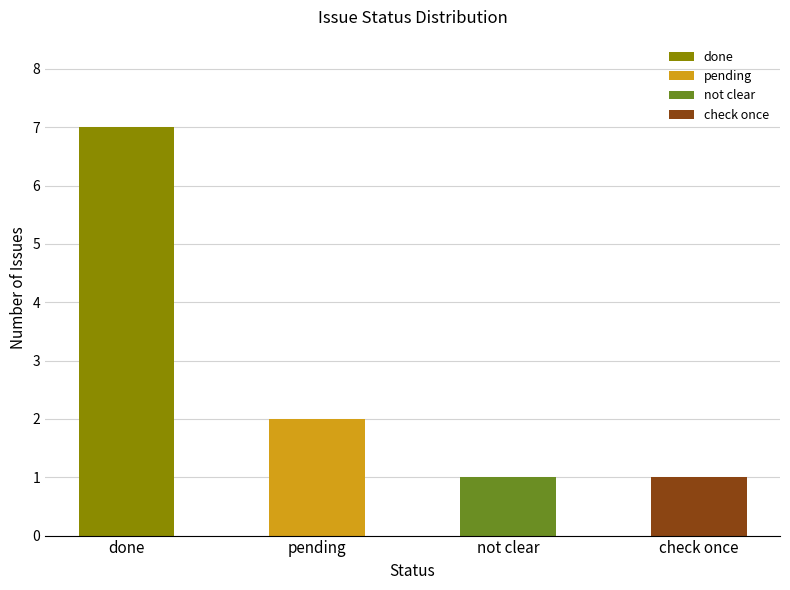

Reading left to right, list all the values displayed in this chart.

7	2	1	1